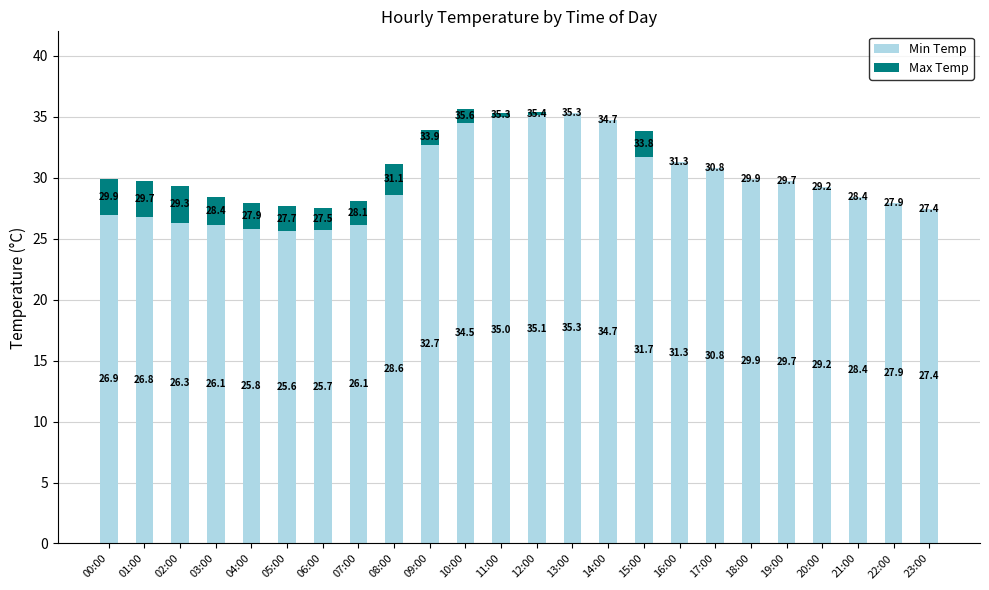

The Min Temp series shows 25.8 at 04:00. True or false?

True